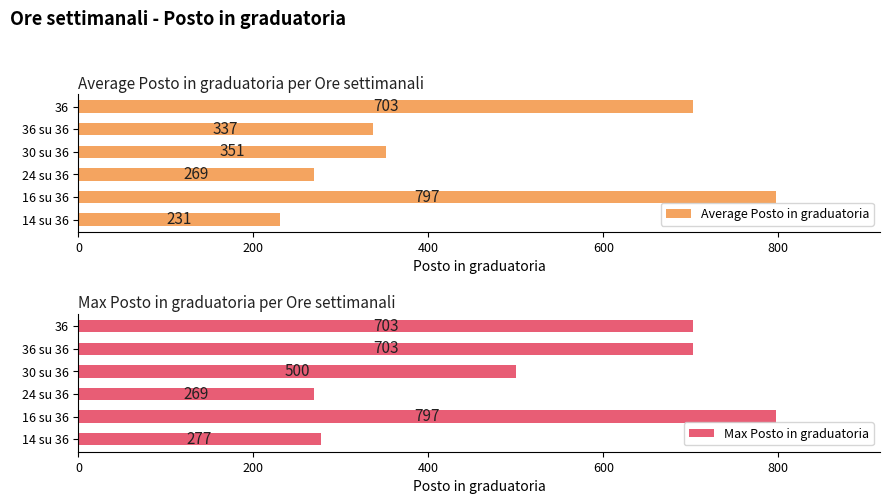

True or false: Average Posto in graduatoria has a value of 797.0 at 16 su 36.

True